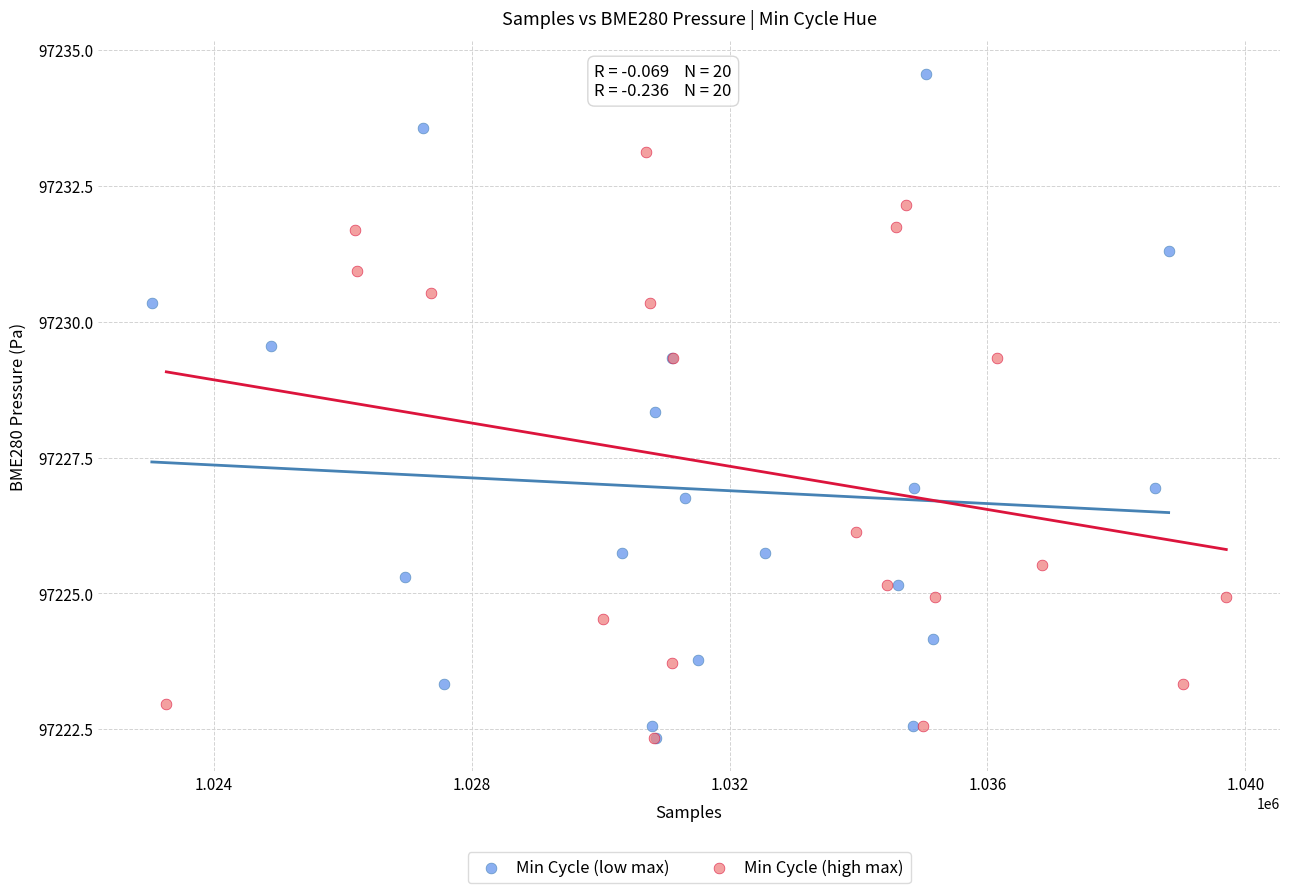

Which series contains the highest Y value?

Min Cycle (low max)